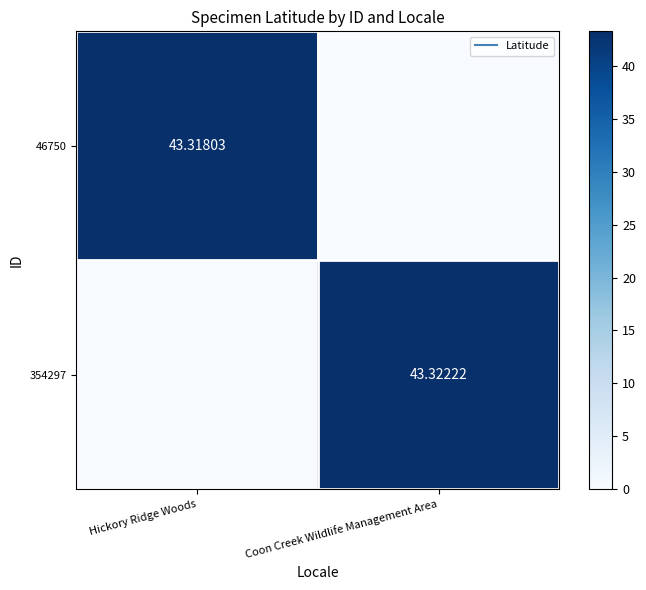

At which label does 46750 reach its peak?

Hickory Ridge Woods